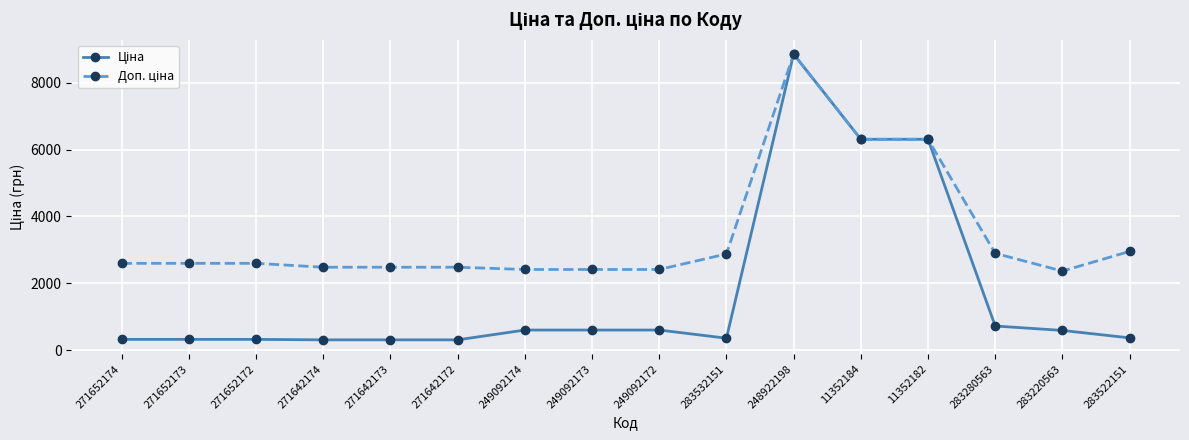

What is the label of the 13th point from the left?

11352182